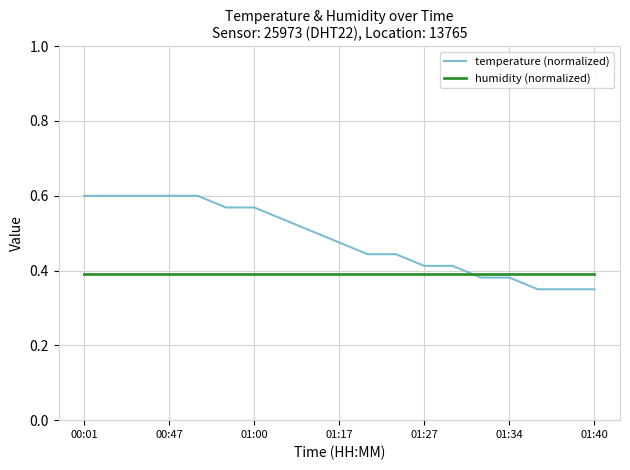

Which series has the largest total across all categories?

temperature (normalized)